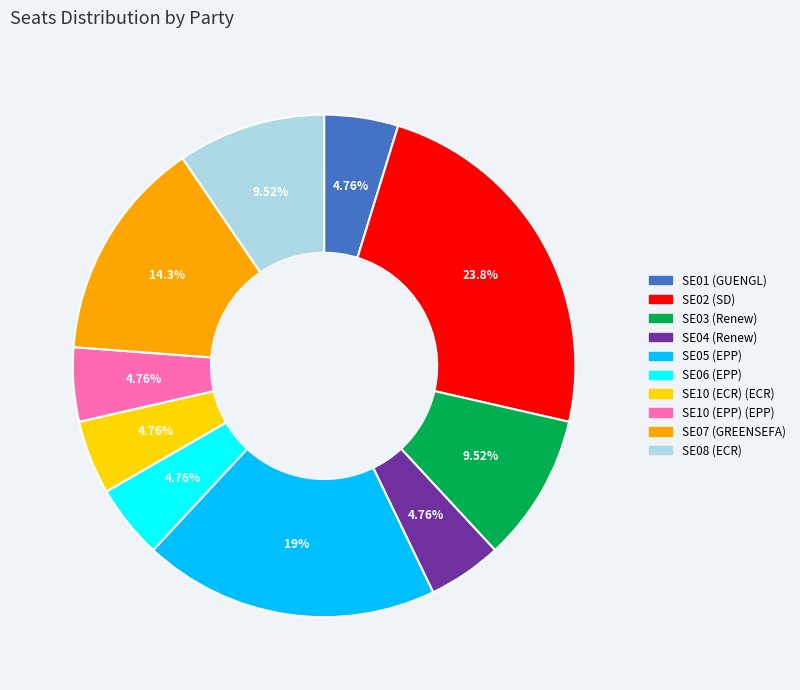

How many segments does this pie chart have?

10